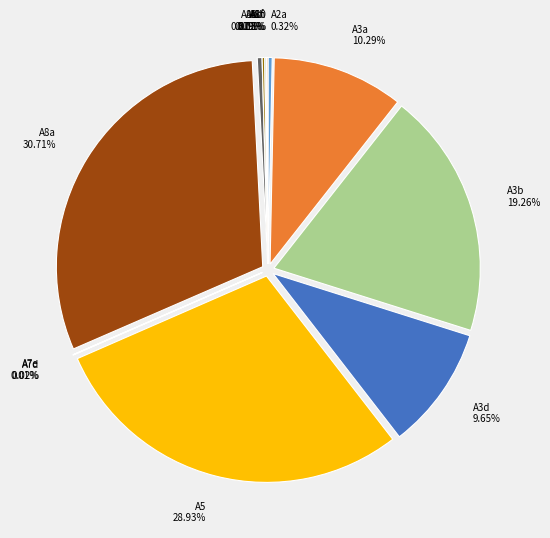

Is it true that A7e is 1% of the pie?

False